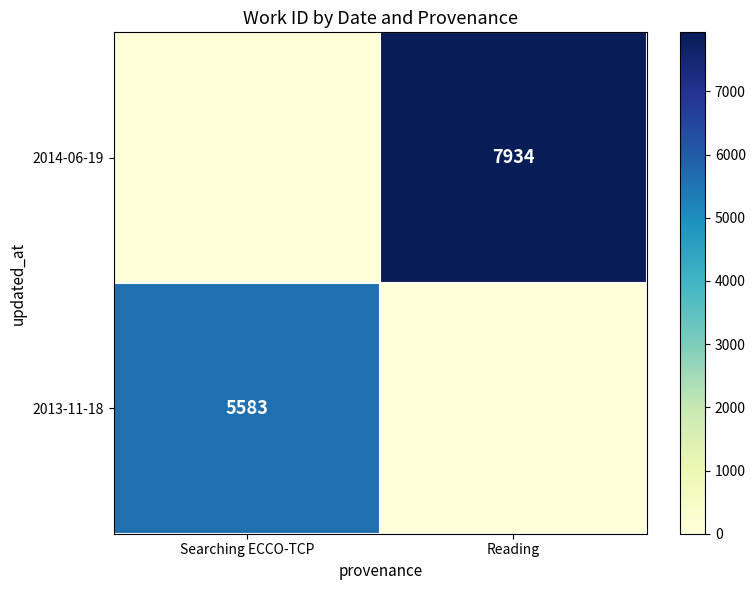

How many data points does each series have?

2